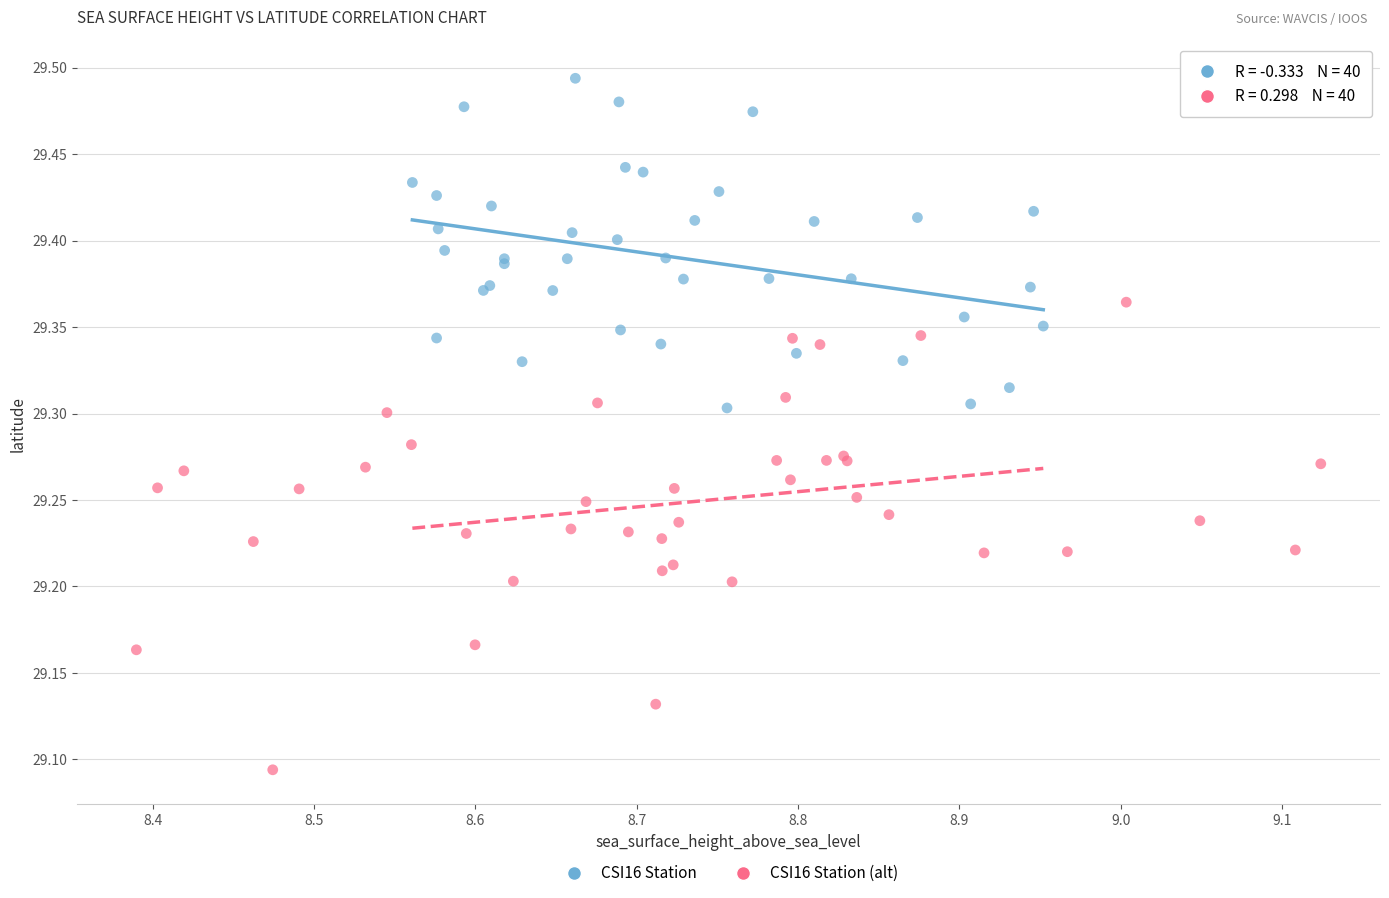

Which series reaches the minimum Y coordinate?

CSI16 Station (alt)